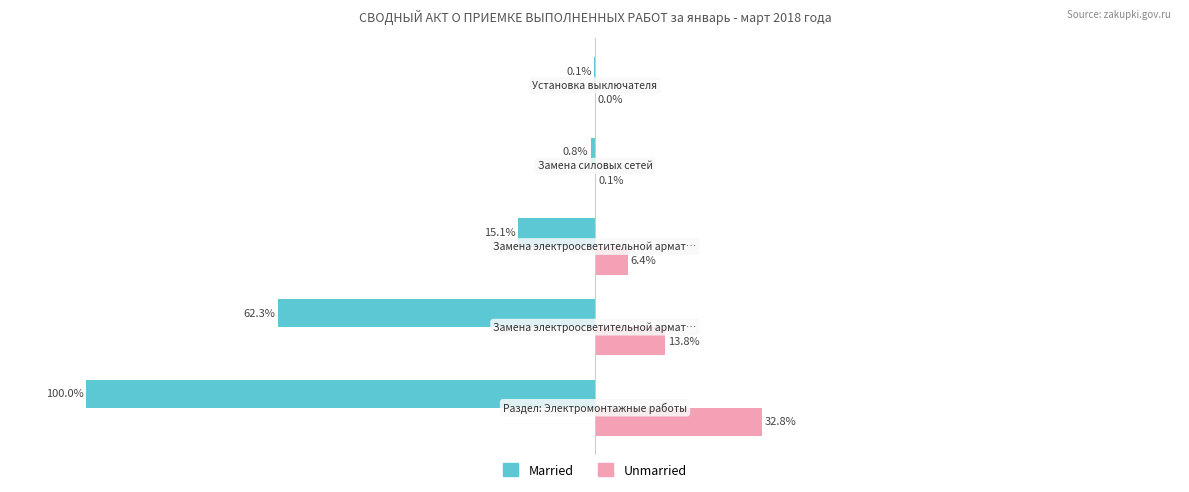

What are all the series names shown in the legend?

Married, Unmarried